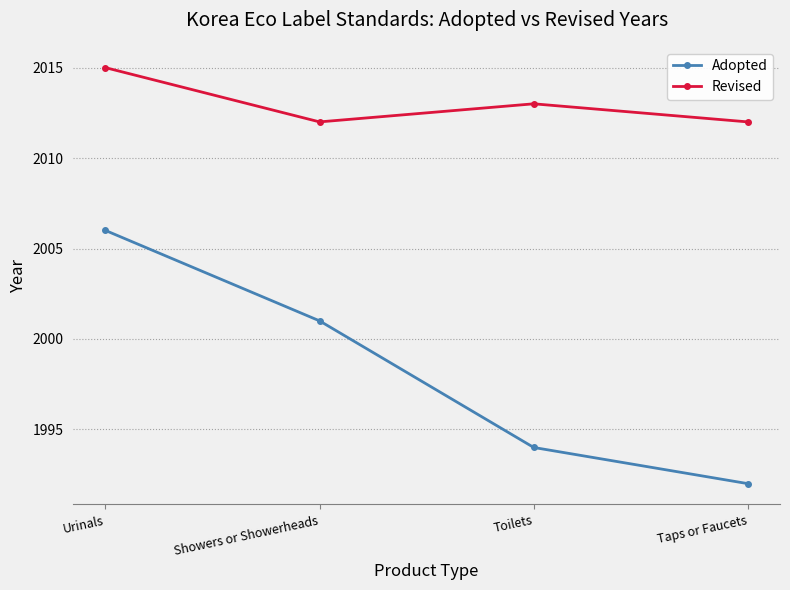

Which series has the widest spread of values?

Adopted